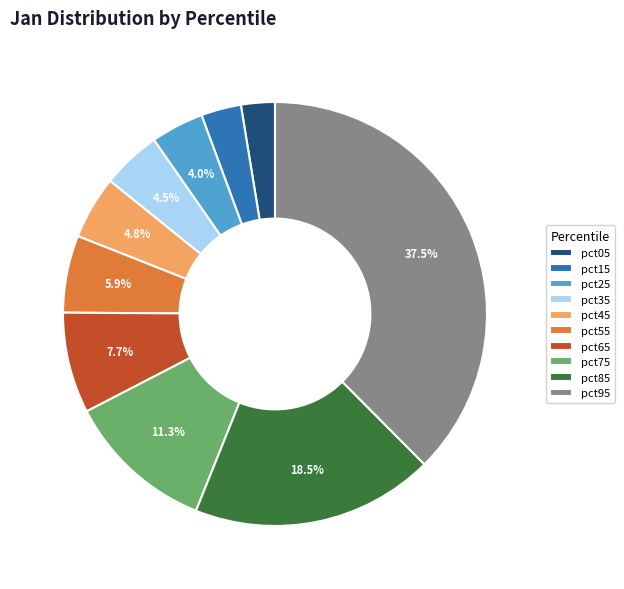

Does pct35 account for over 50% of the chart?

No